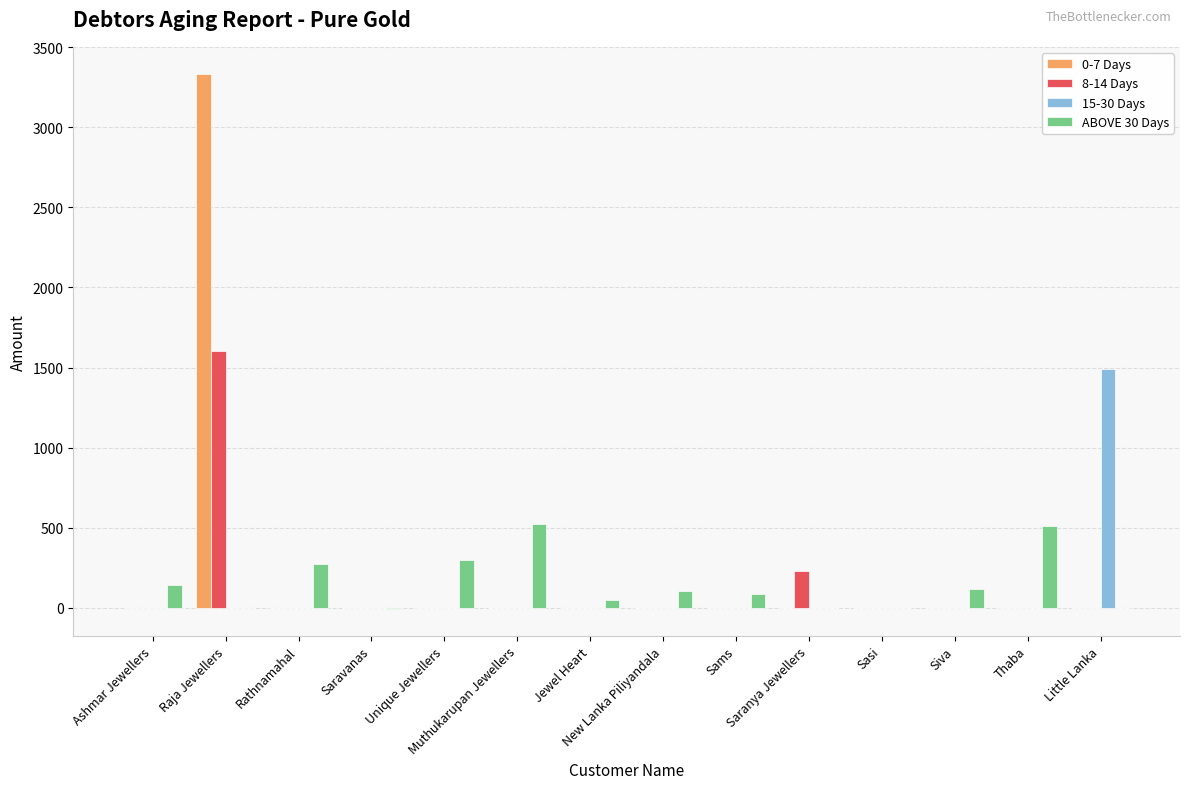

What is the greatest value displayed?

3335